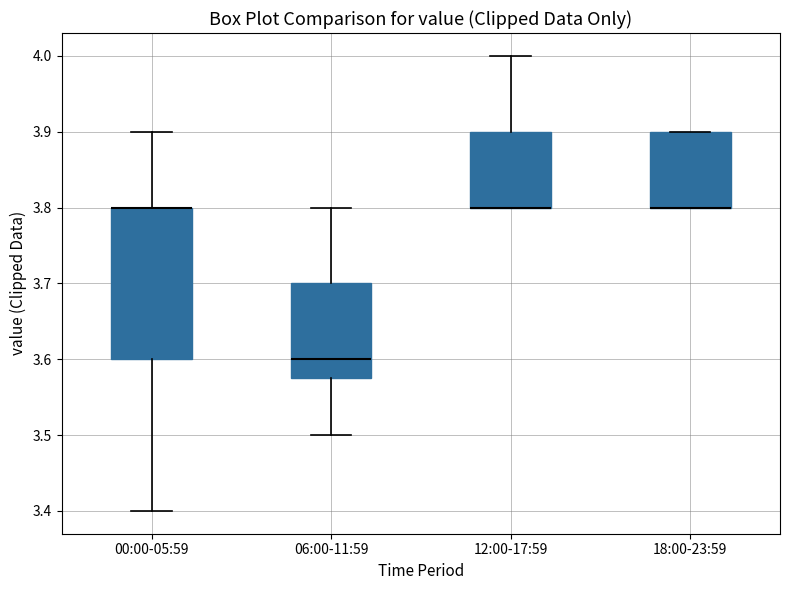

Which box is the tallest, from its lower edge to its upper edge?

00:00-05:59